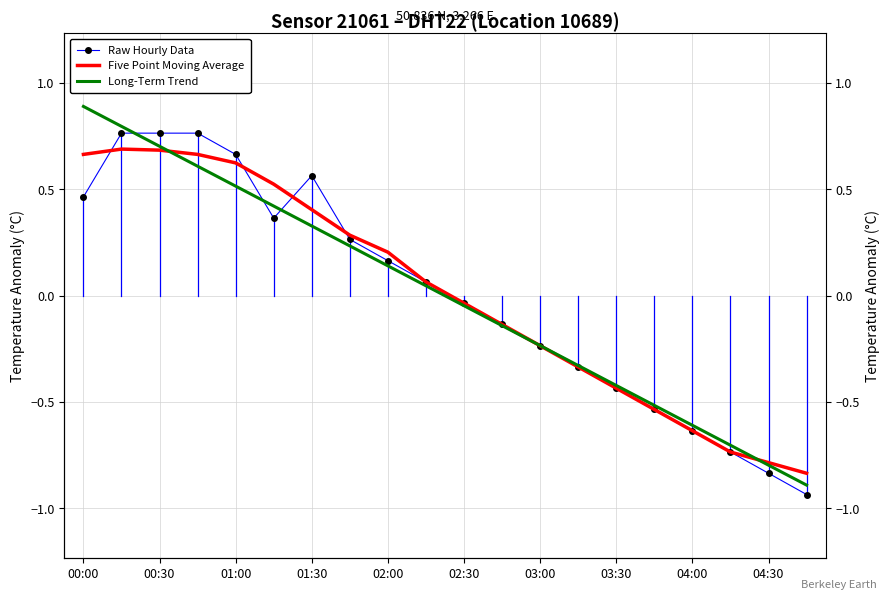

True or false: Long-Term Trend and Raw Hourly Data cross at least once.

True